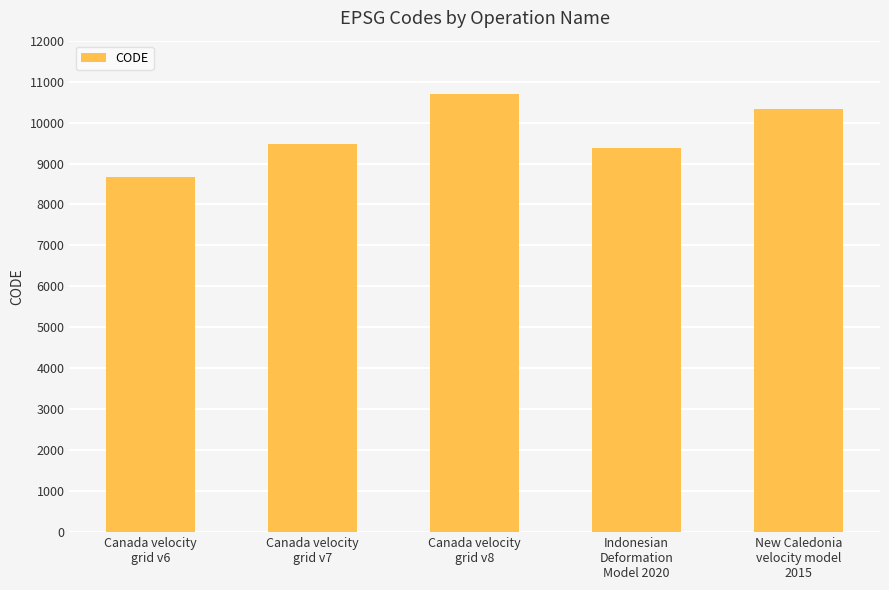

What is the value of the 4th bar from the left?

9375